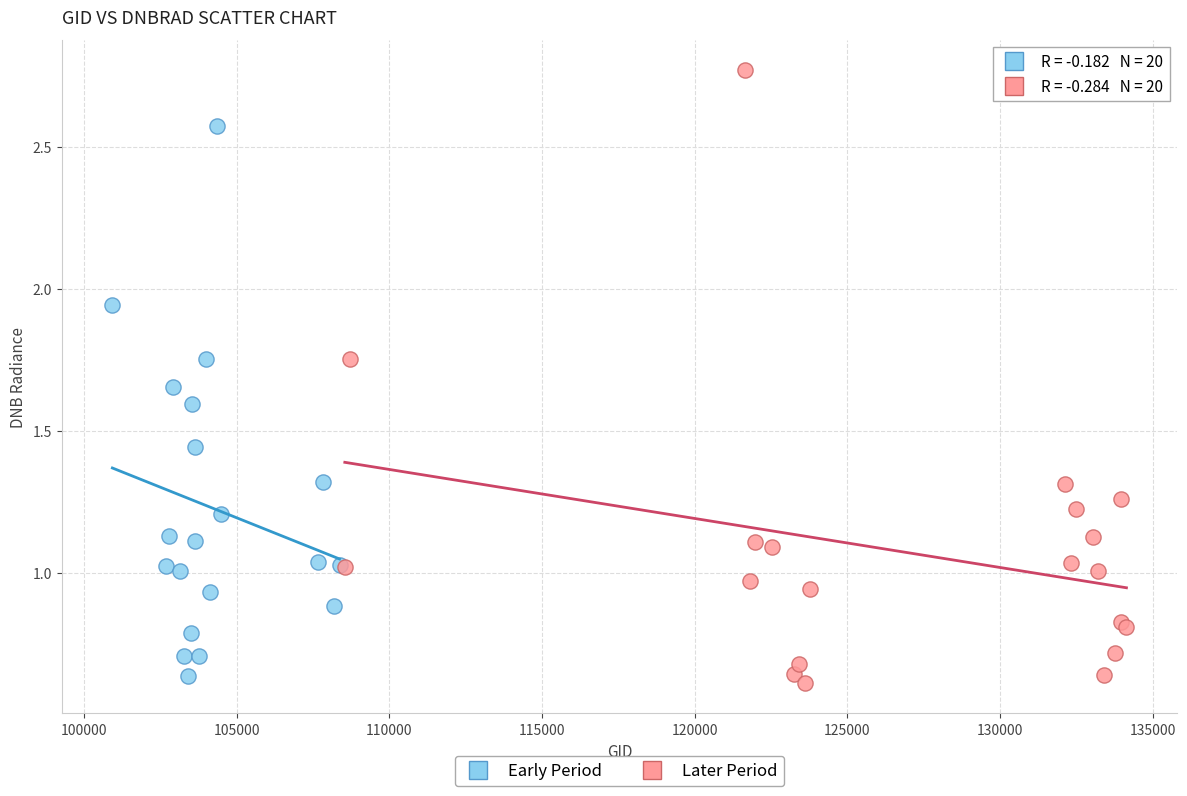

Which series reaches the maximum Y coordinate?

Later Period